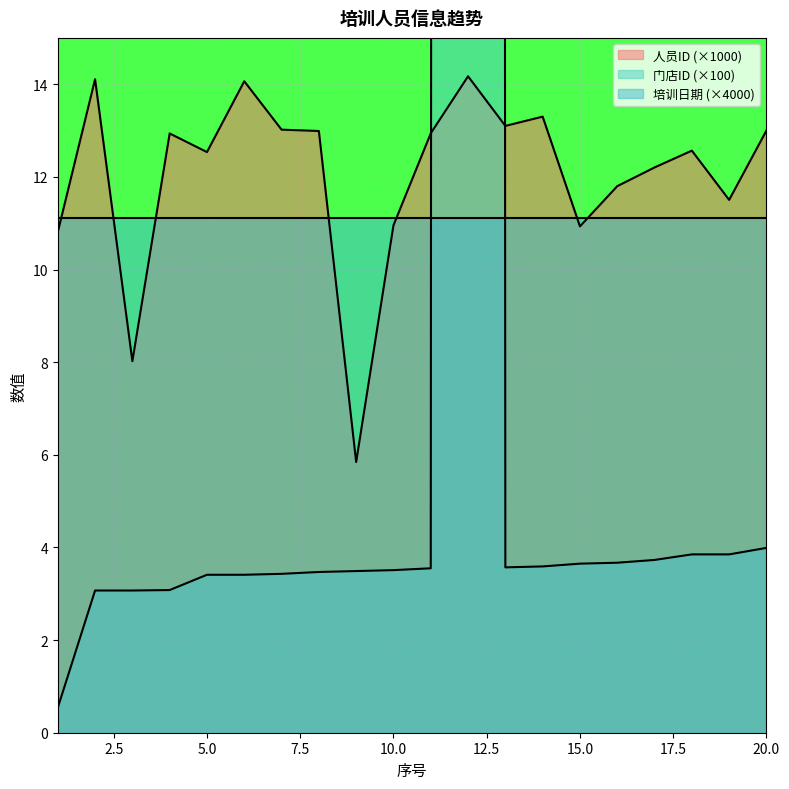

True or false: 门店ID has more than 1 interior local peaks.

False